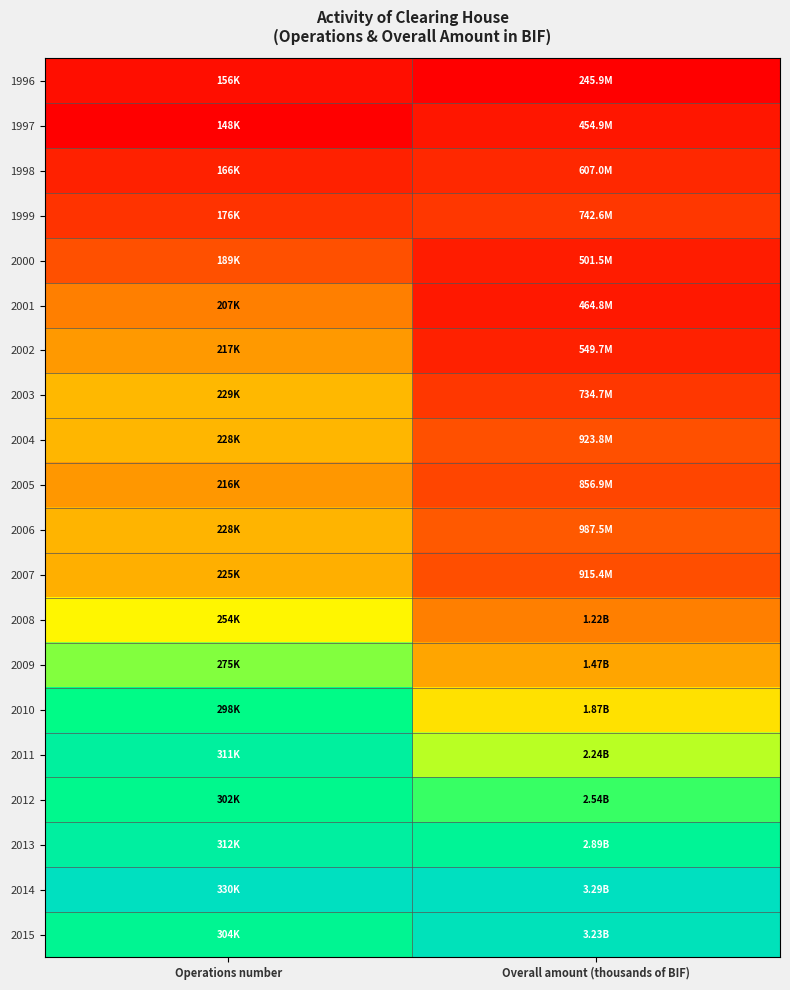

Rank the series by their maximum value, from highest to lowest.

2014, 2015, 2013, 2011, 2012, 2010, 2009, 2008, 2003, 2004, 2006, 2007, 2002, 2005, 2001, 2000, 1999, 1998, 1997, 1996